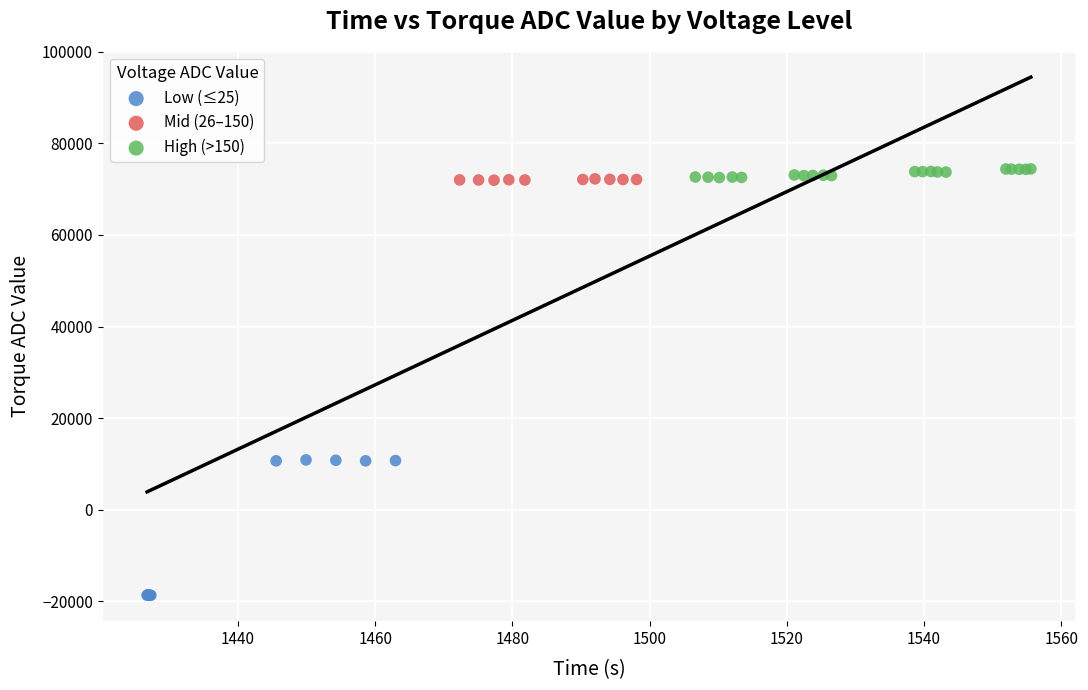

Which series contains the highest Y value?

High (>150)